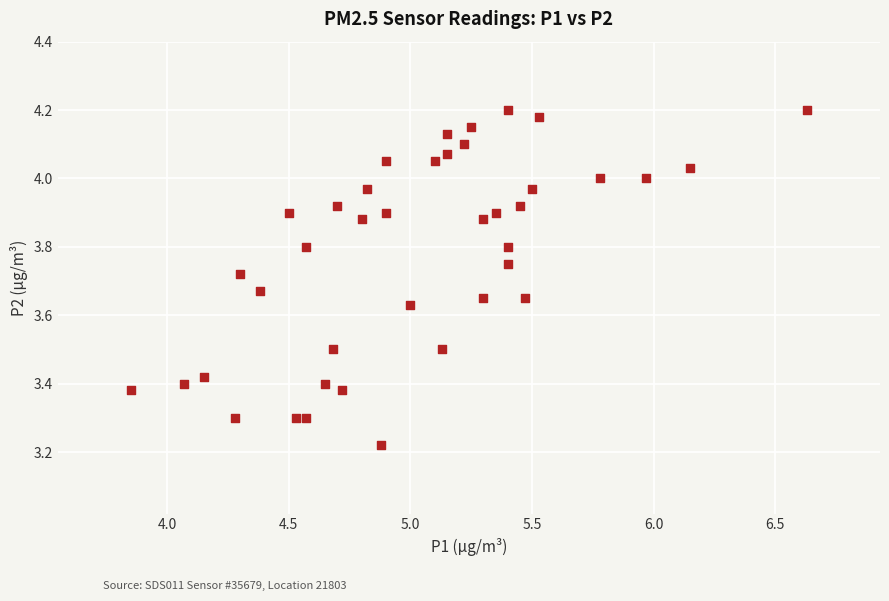

What is the range of Y values (max minus min)?

1.0